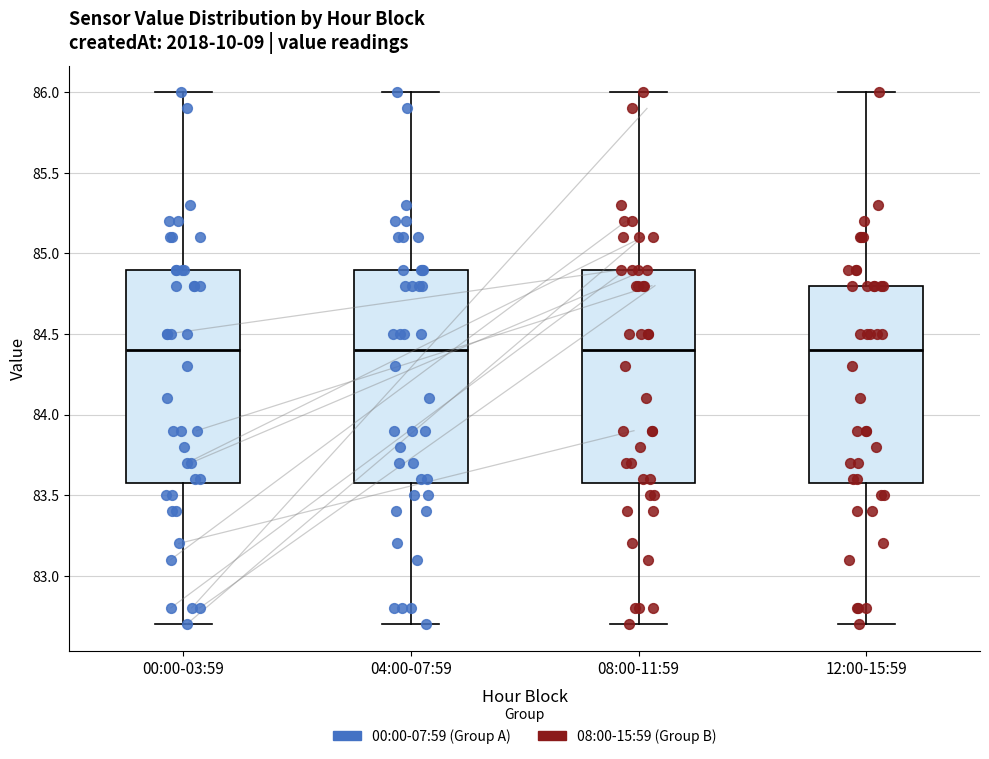

Where does the median line of the box for 00:00-03:59 sit on the y-axis? The values are not printed on the chart, so give them approximately, as read against the axis.

84.4